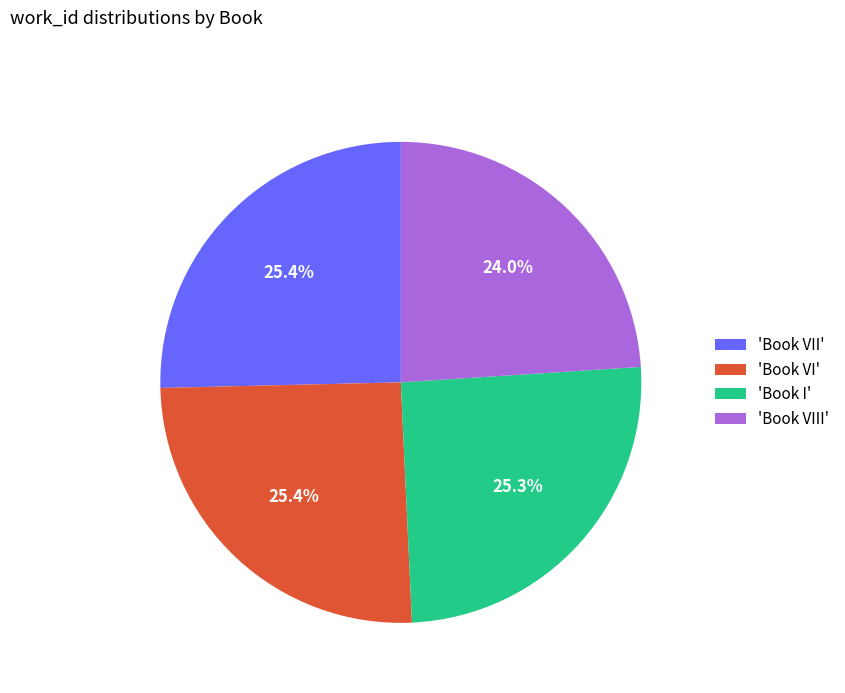

How many segments does this pie chart have?

4